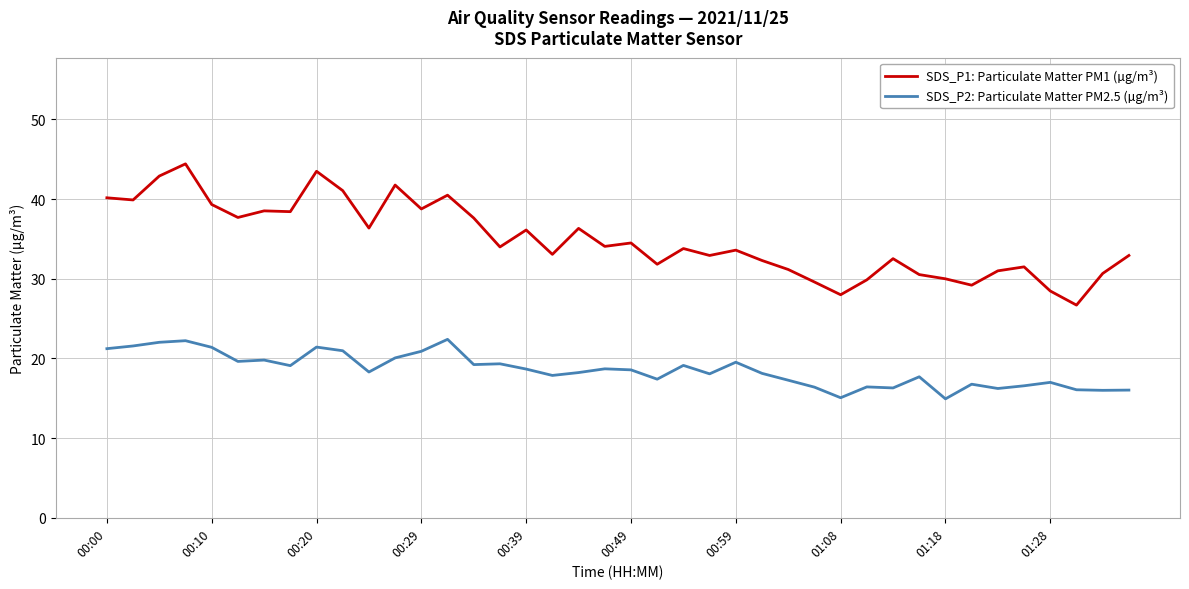

What is the smallest value displayed?

14.9